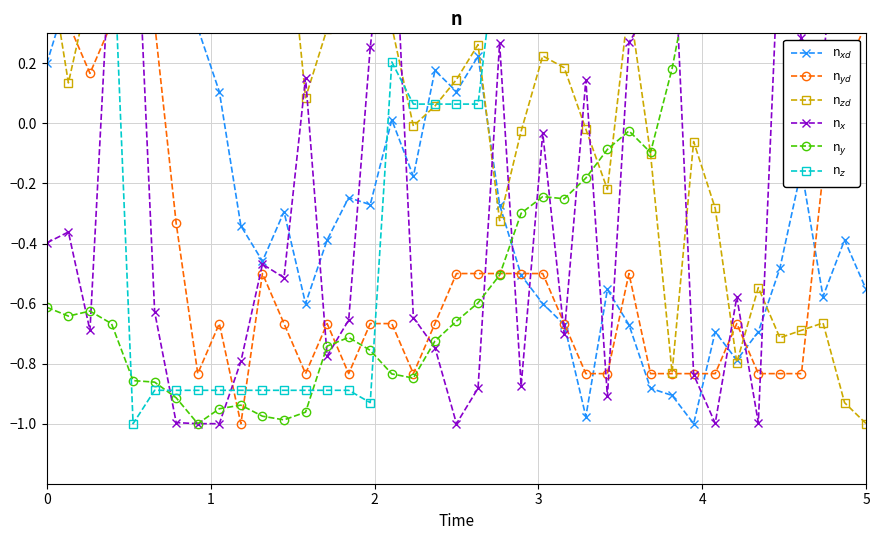

In n$_{z}$, how many points are higher than both neighbors (excluding endpoints)?

5